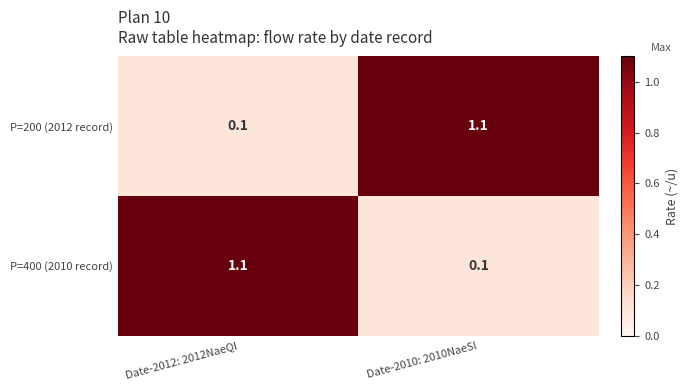

Is it true that P=400 (2010 record) equals 0.0 at Date-2010: 2010NaeSl?

False